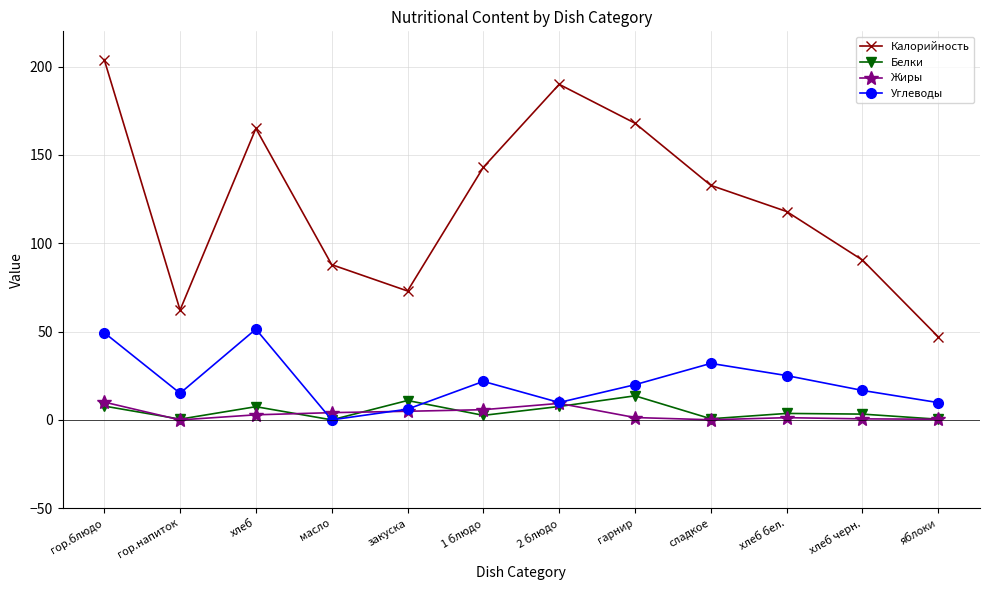

What is the maximum value shown in the chart?

204.0